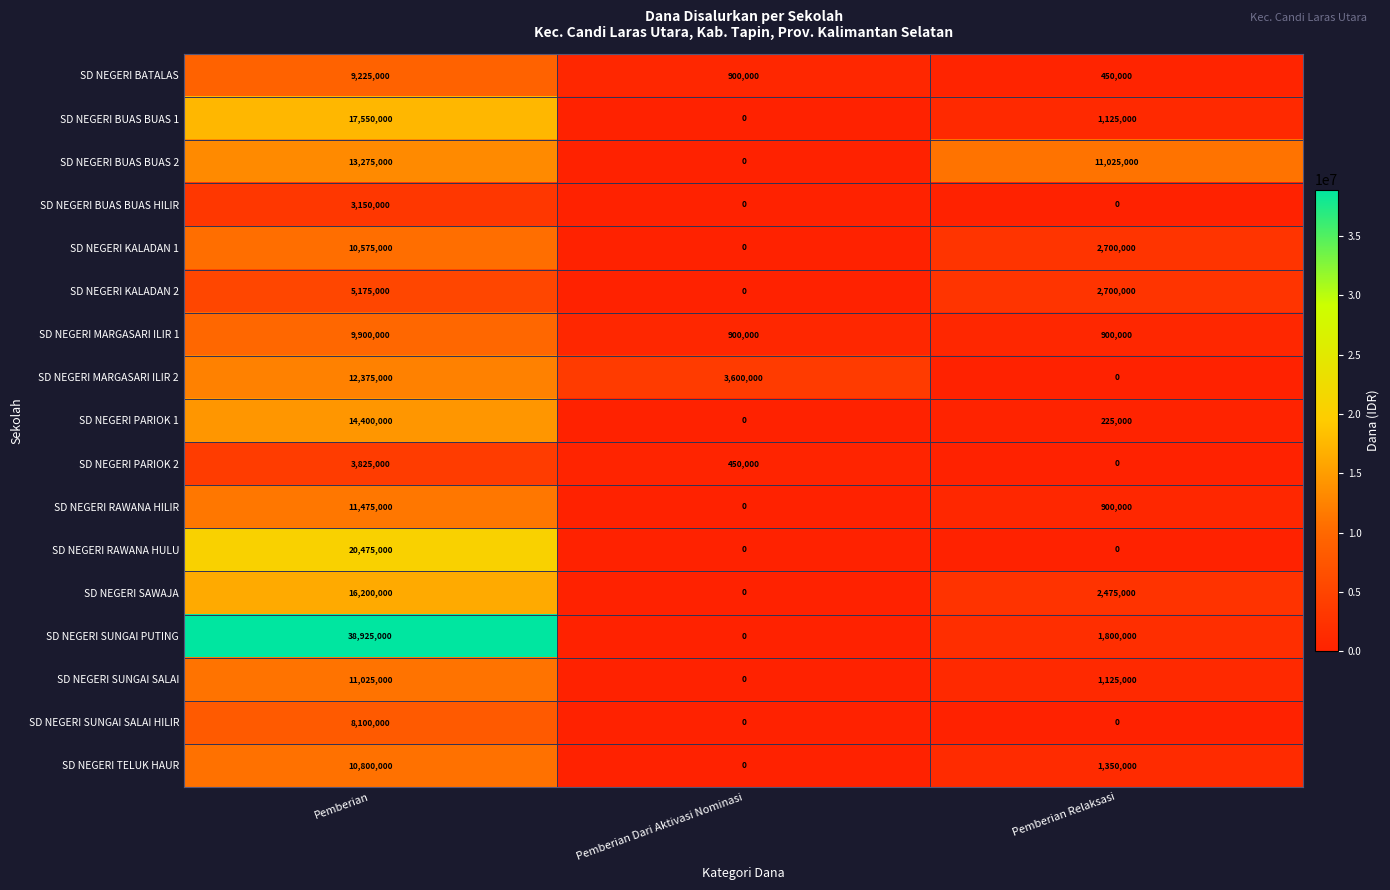

At which category is the sum across all series the highest?

Pemberian